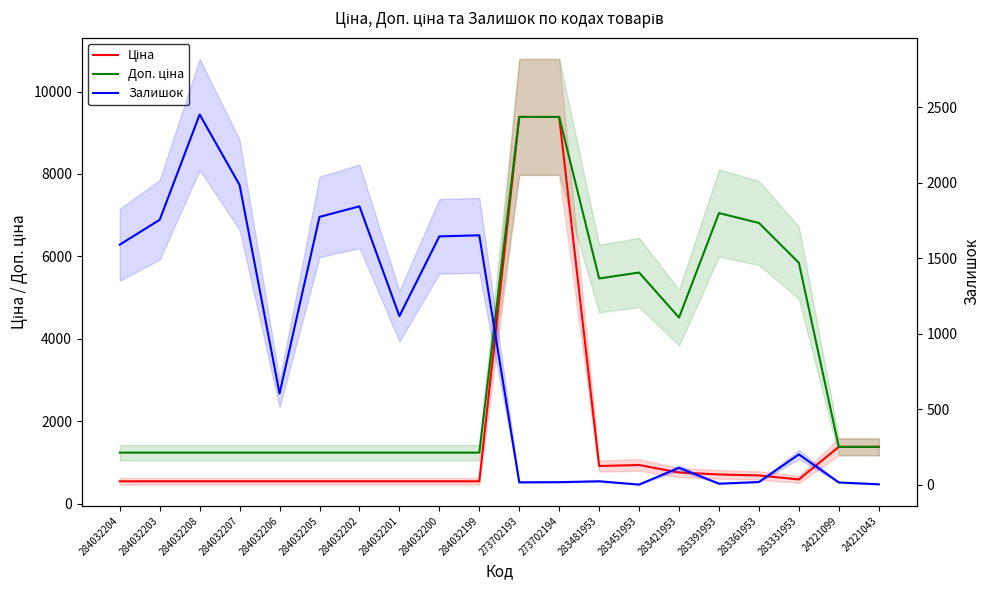

At which category does the chart reach its minimum across all series?

283451953